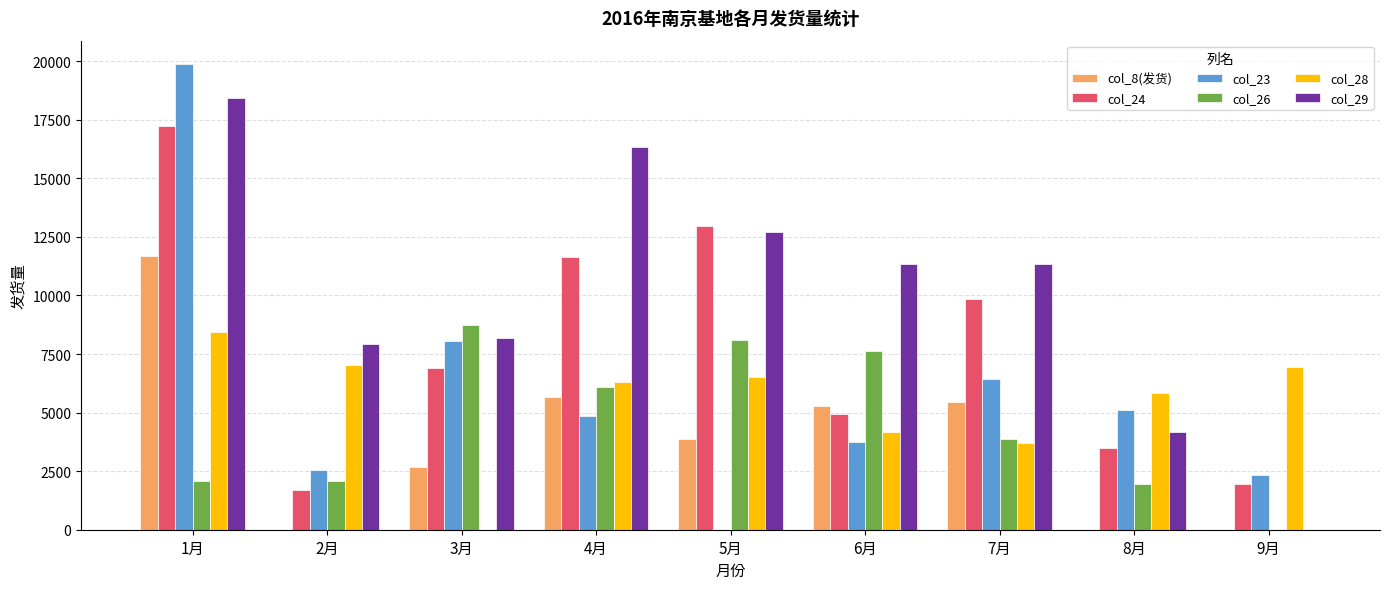

Which series has the largest total across all categories?

col_29